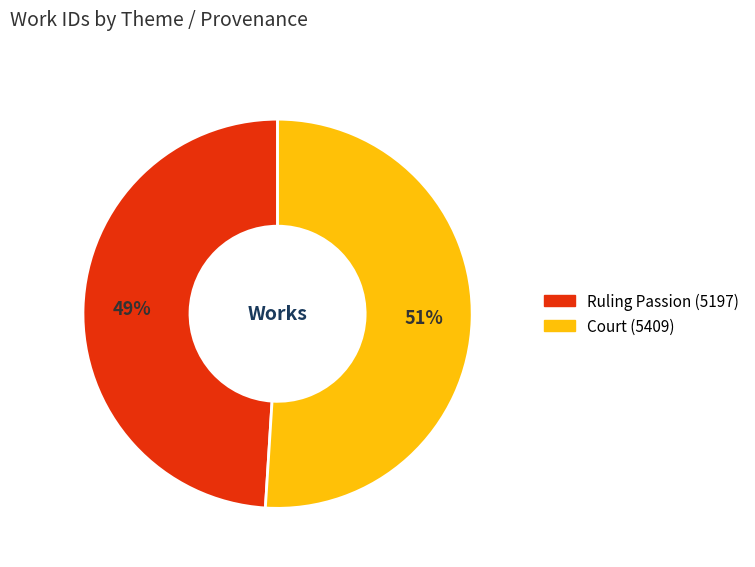

Which category has the smallest portion of the pie?

Ruling Passion (5197)